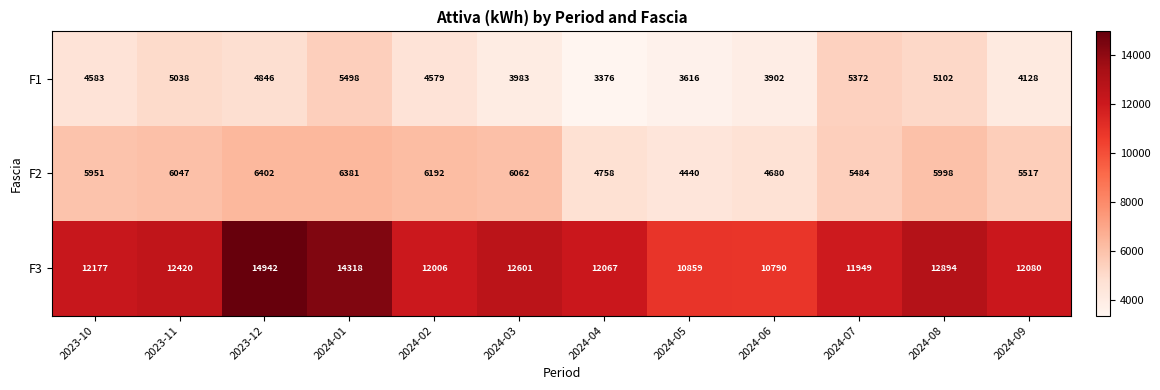

List the series in order of their peak value, highest first.

F3, F2, F1